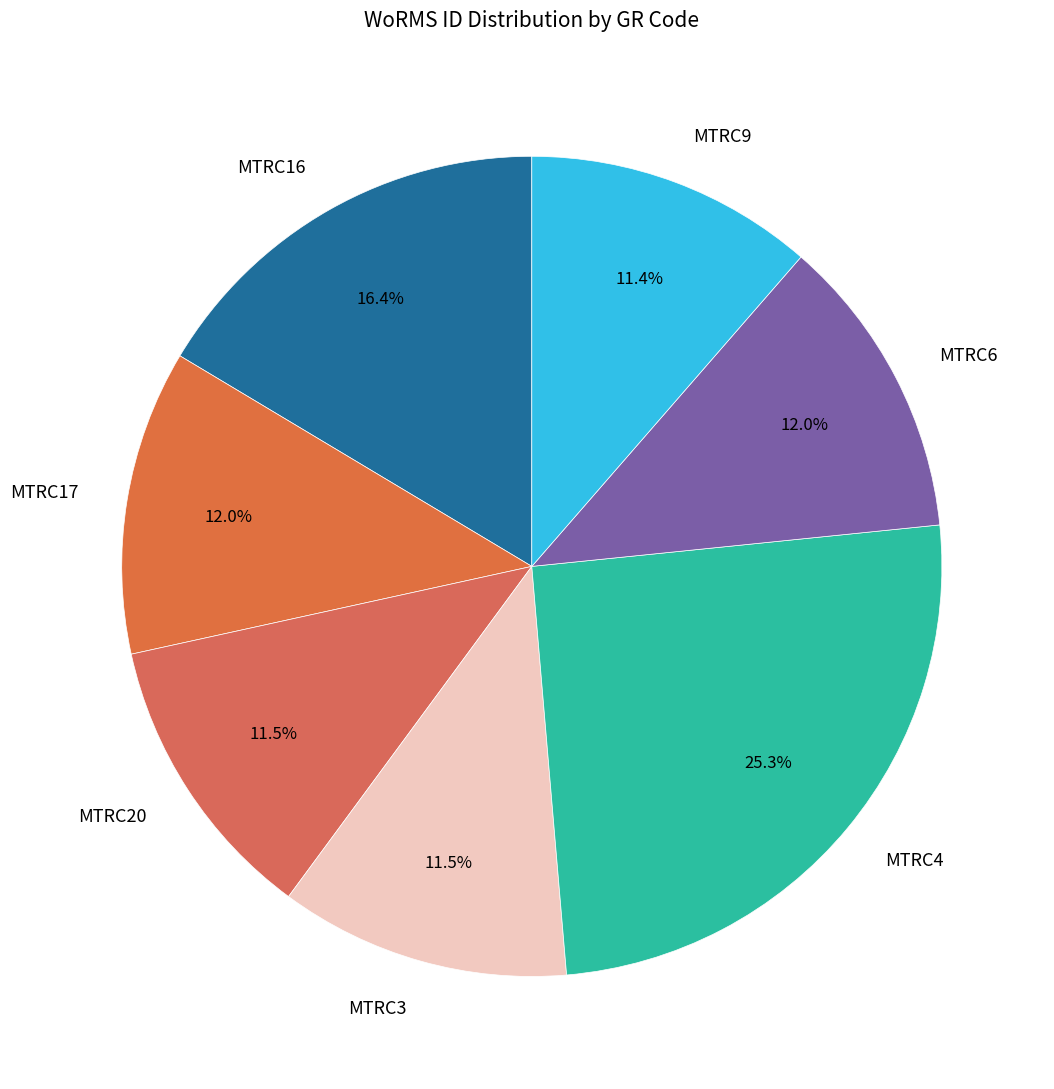

How many segments does this pie chart have?

7